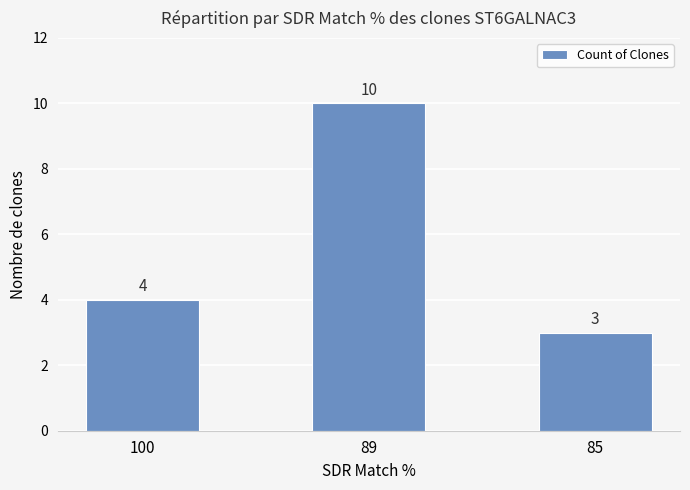

At which label is the value closest to 6?

100